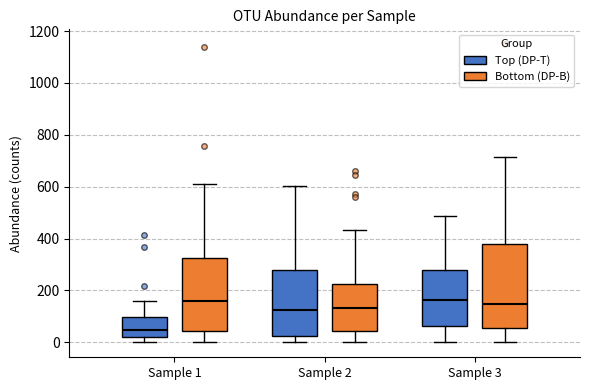

Reading left to right, transcribe this box plot: for each box, give where its median line is, the range the box spans, and where its two whiskers end, as read against the y-axis. The values are not printed on the chart, so give them approximately, as read against the axis.

Sample 1 (Top (DP-T)): median 40, box 20 to 100, whiskers 0 to 160
Sample 1 (Bottom (DP-B)): median 160, box 40 to 320, whiskers 0 to 620
Sample 2 (Top (DP-T)): median 120, box 20 to 280, whiskers 0 to 600
Sample 2 (Bottom (DP-B)): median 140, box 40 to 220, whiskers 0 to 440
Sample 3 (Top (DP-T)): median 160, box 60 to 280, whiskers 0 to 480
Sample 3 (Bottom (DP-B)): median 140, box 60 to 380, whiskers 0 to 720